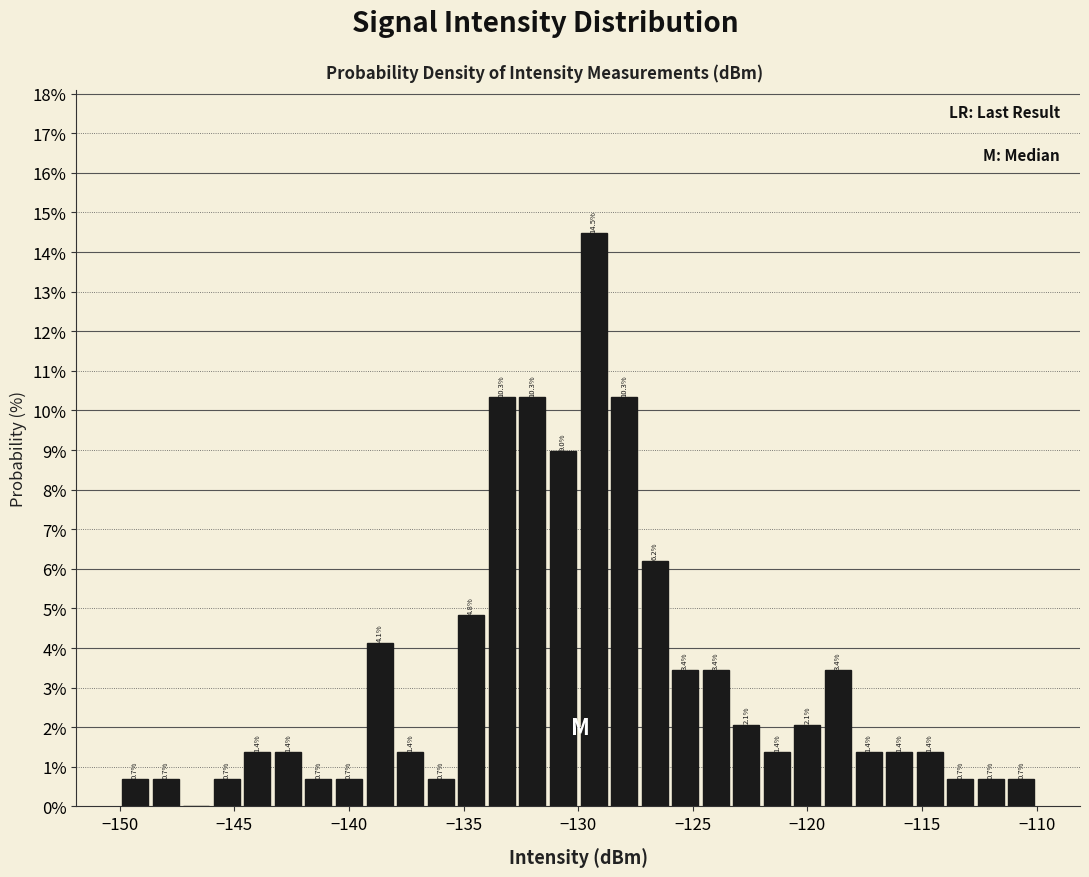

Around what value on the x-axis is the tallest bar? Give the approximate position of its centre, as read against the axis.

-129.5